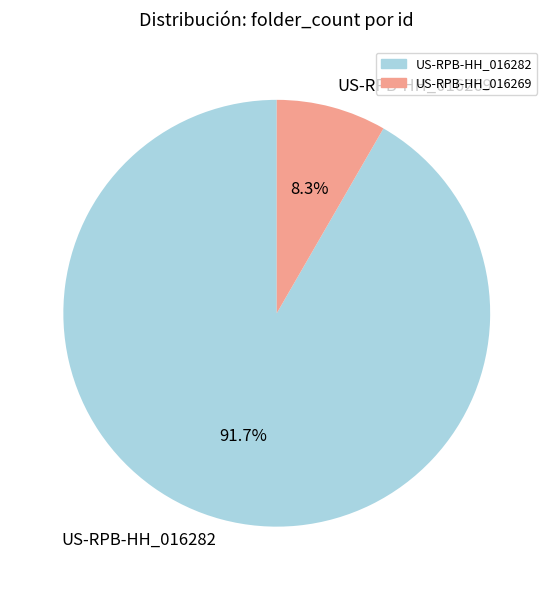

Count the number of slices in the pie.

2